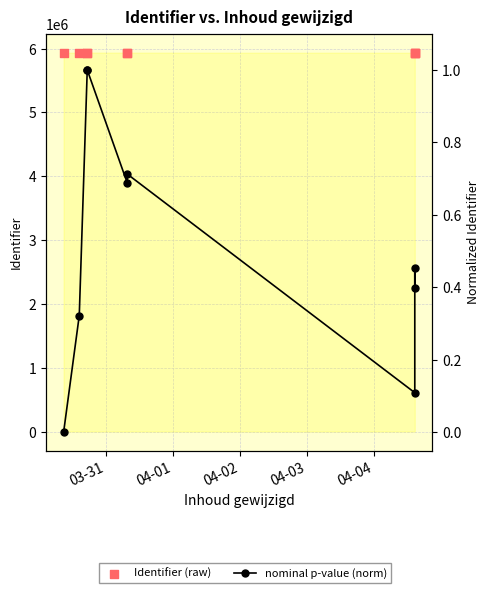

Which series reaches the minimum Y coordinate?

nominal p-value (norm)